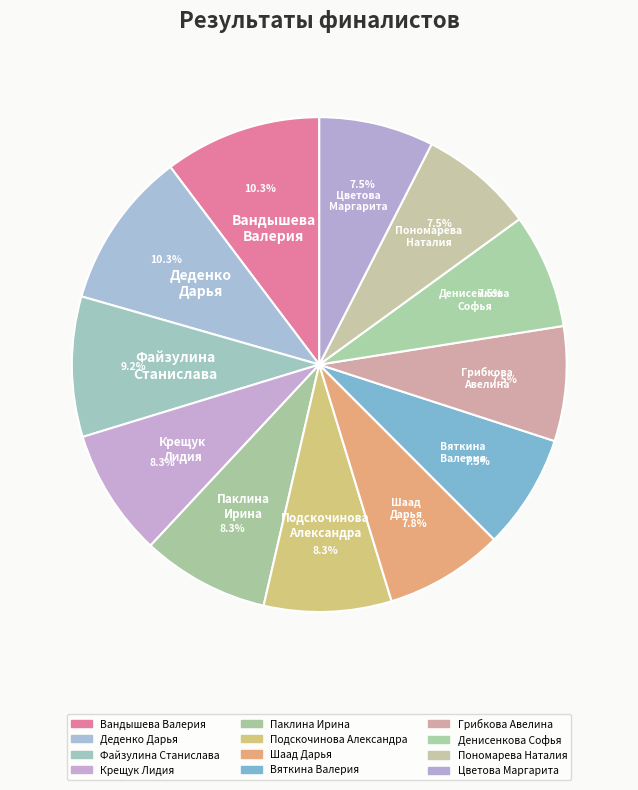

Approximately how many times larger is the value at Паклина Ирина compared to Шаад Дарья?

1.1